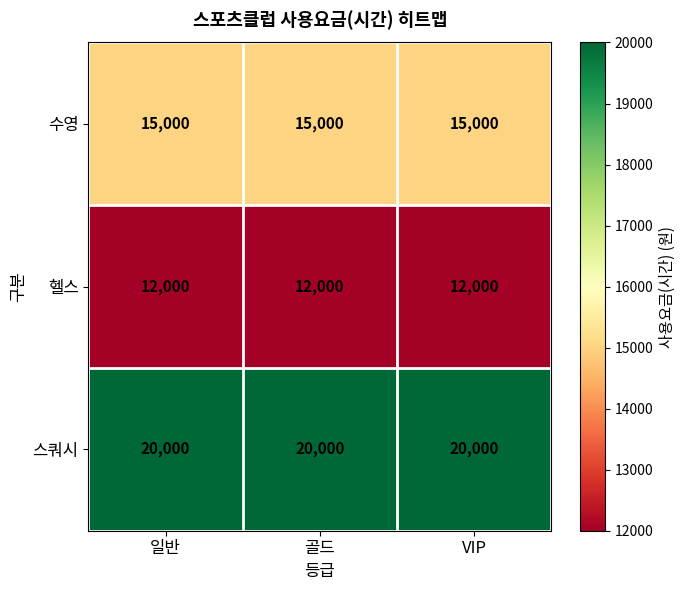

What is the spread (max minus min) of values at 일반?

8000